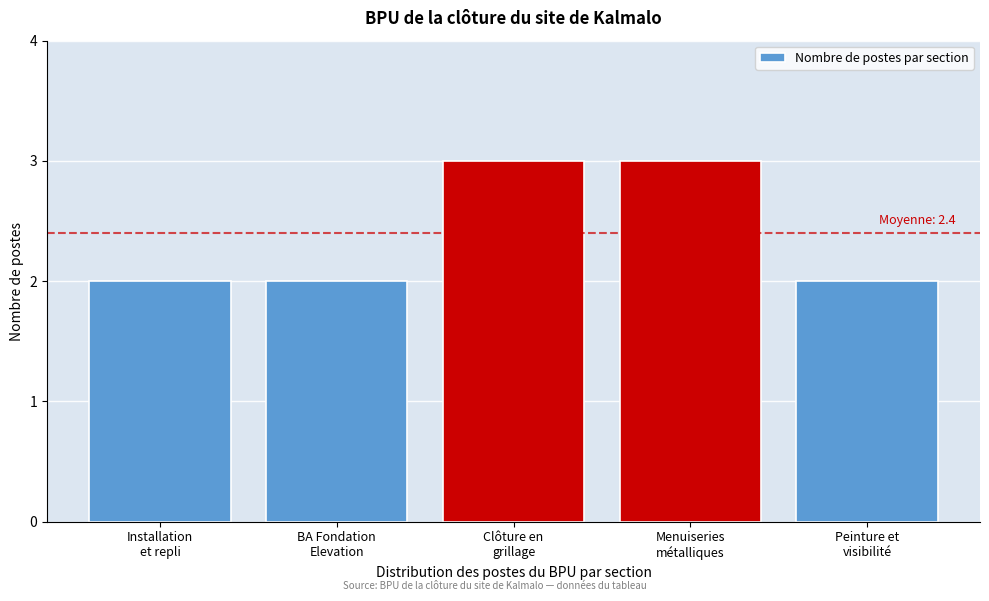

Reading left to right, what are all the values shown in this chart?

2	2	3	3	2